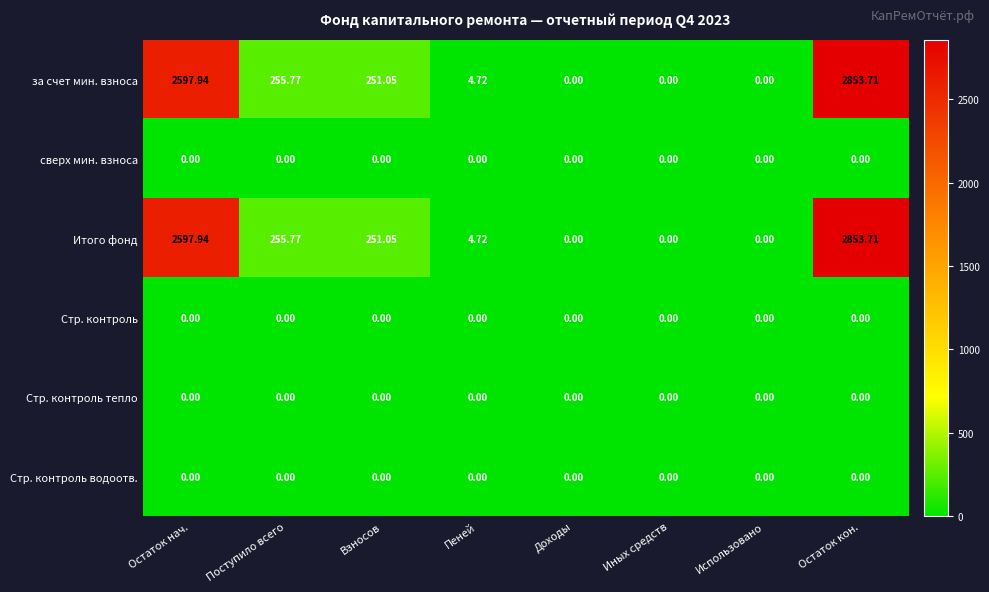

Count the number of data series in this chart.

6